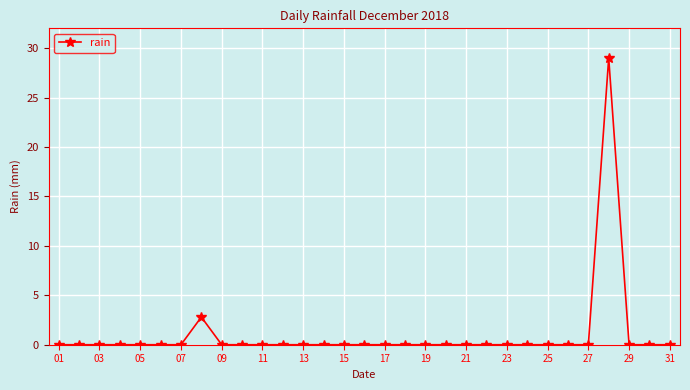

How many series are shown in this chart?

1